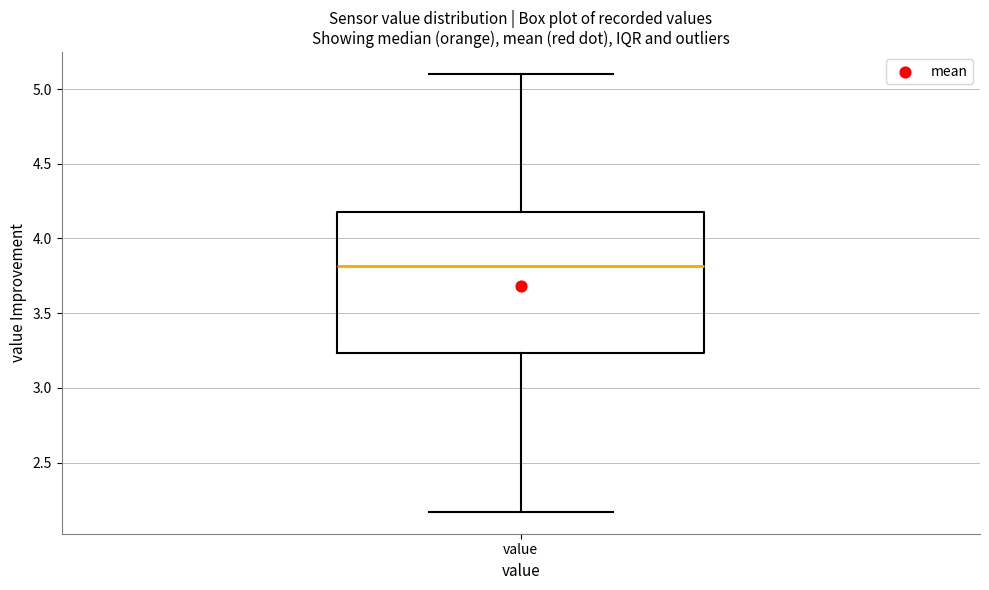

Where is the lower edge of the box for value on the y-axis? The values are not printed on the chart, so give them approximately, as read against the axis.

3.25